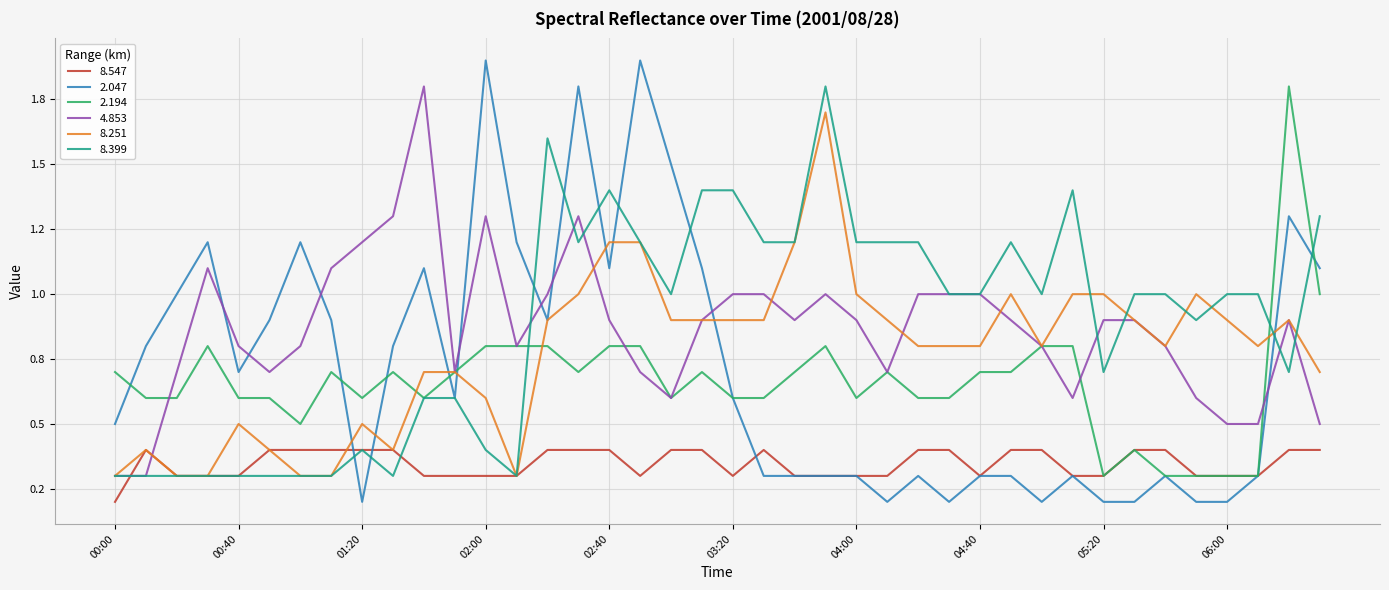

What are all the series names shown in the legend?

8.547, 2.047, 2.194, 4.853, 8.251, 8.399